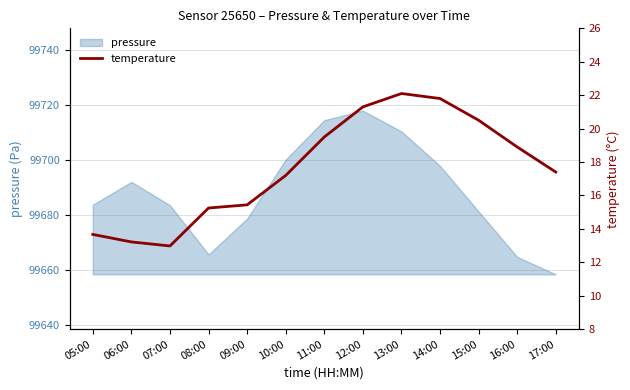

The pressure series shows 99710.4 at 13:00. True or false?

True